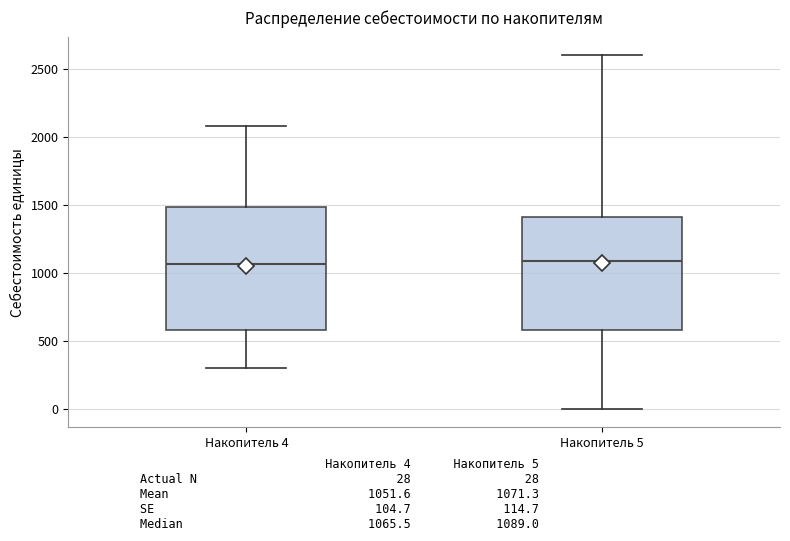

Where is the lower edge of the box for Накопитель 5 on the y-axis? The values are not printed on the chart, so give them approximately, as read against the axis.

600